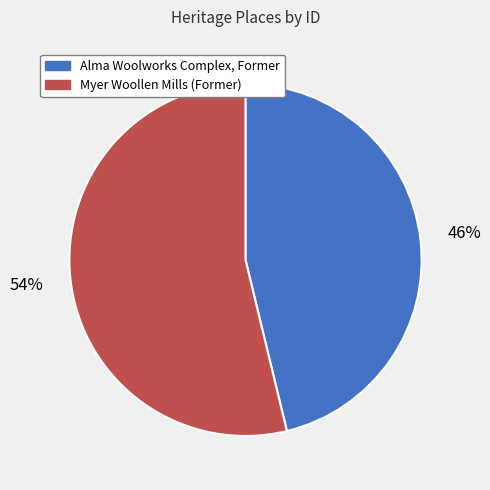

Does any single category account for the majority?

Yes